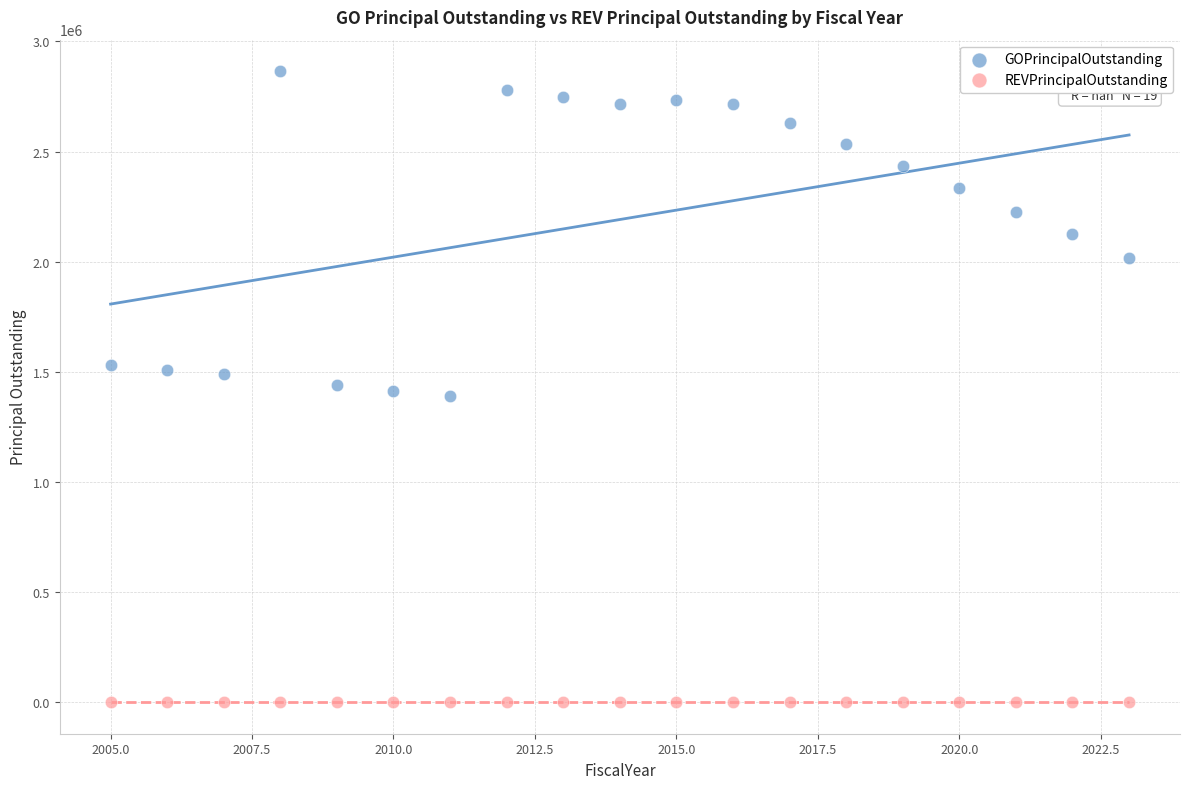

Which series reaches the maximum Y coordinate?

GOPrincipalOutstanding